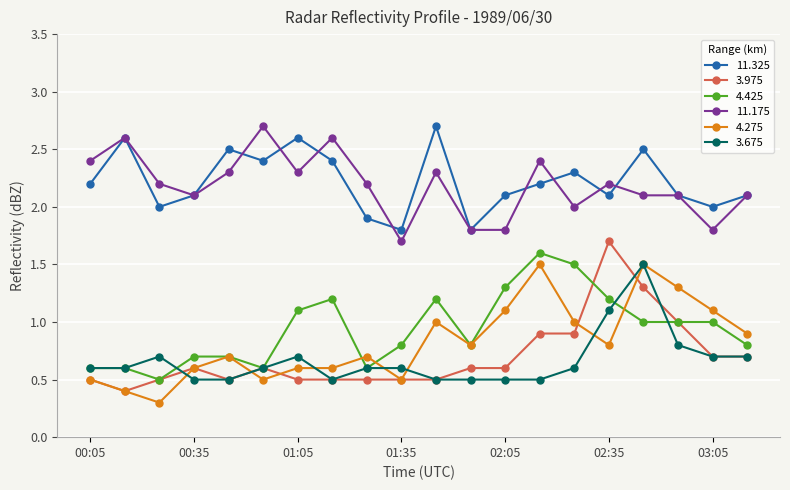

What is the highest value of the 4.275 series?

1.5